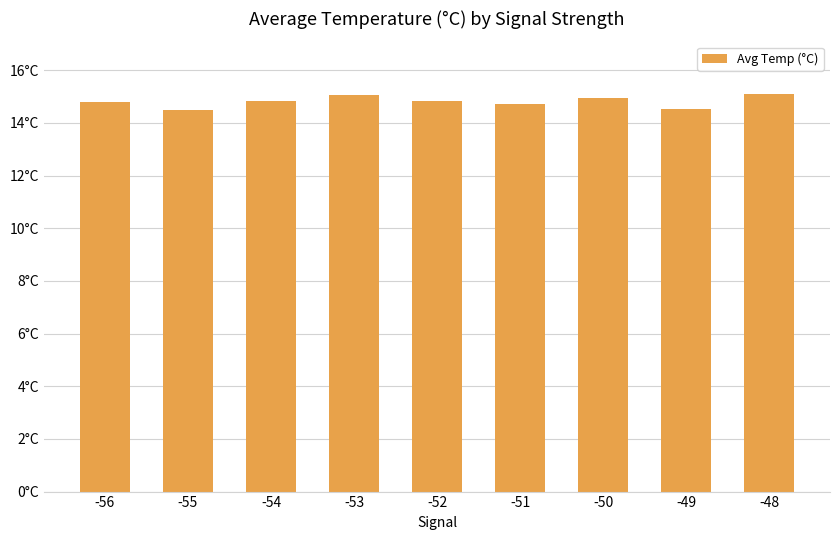

Approximately how many times larger is the value at -54 compared to -53?

1.0